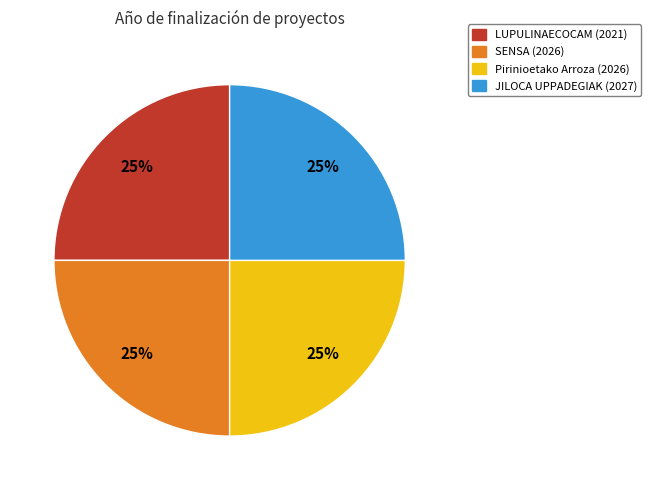

Is there a majority slice in this chart?

No